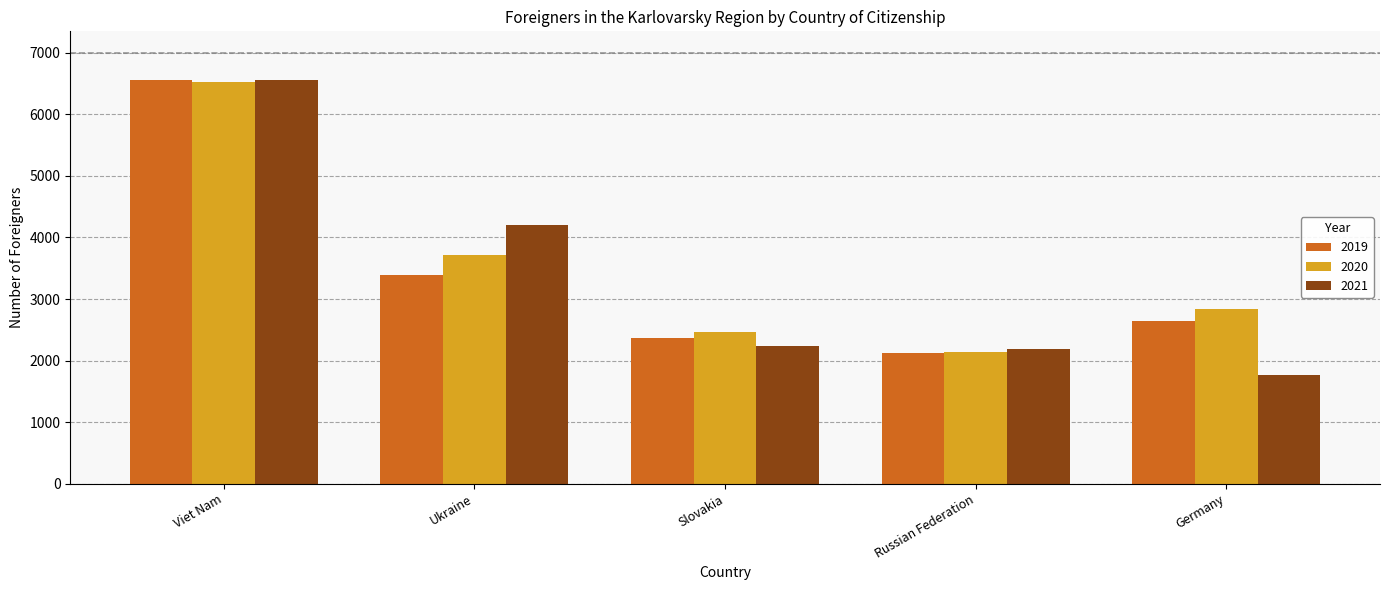

Are the bars horizontal?

No